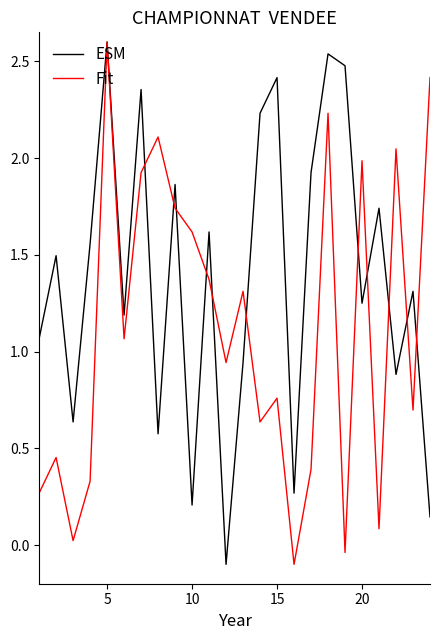

Does the chart have visible grid lines?

No